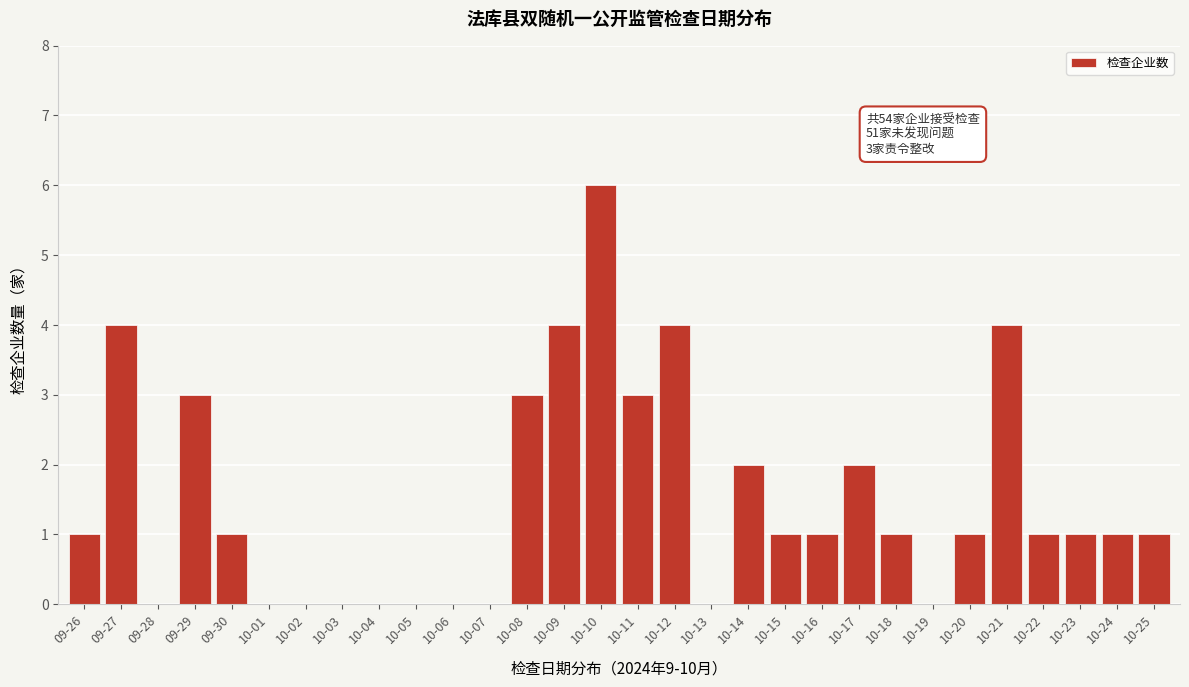

Reading left to right, list all the values displayed in this chart.

09-26=1	09-27=4	09-28=0	09-29=3	09-30=1	10-01=0	10-02=0	10-03=0	10-04=0	10-05=0	10-06=0	10-07=0	10-08=3	10-09=4	10-10=6	10-11=3	10-12=4	10-13=0	10-14=2	10-15=1	10-16=1	10-17=2	10-18=1	10-19=0	10-20=1	10-21=4	10-22=1	10-23=1	10-24=1	10-25=1